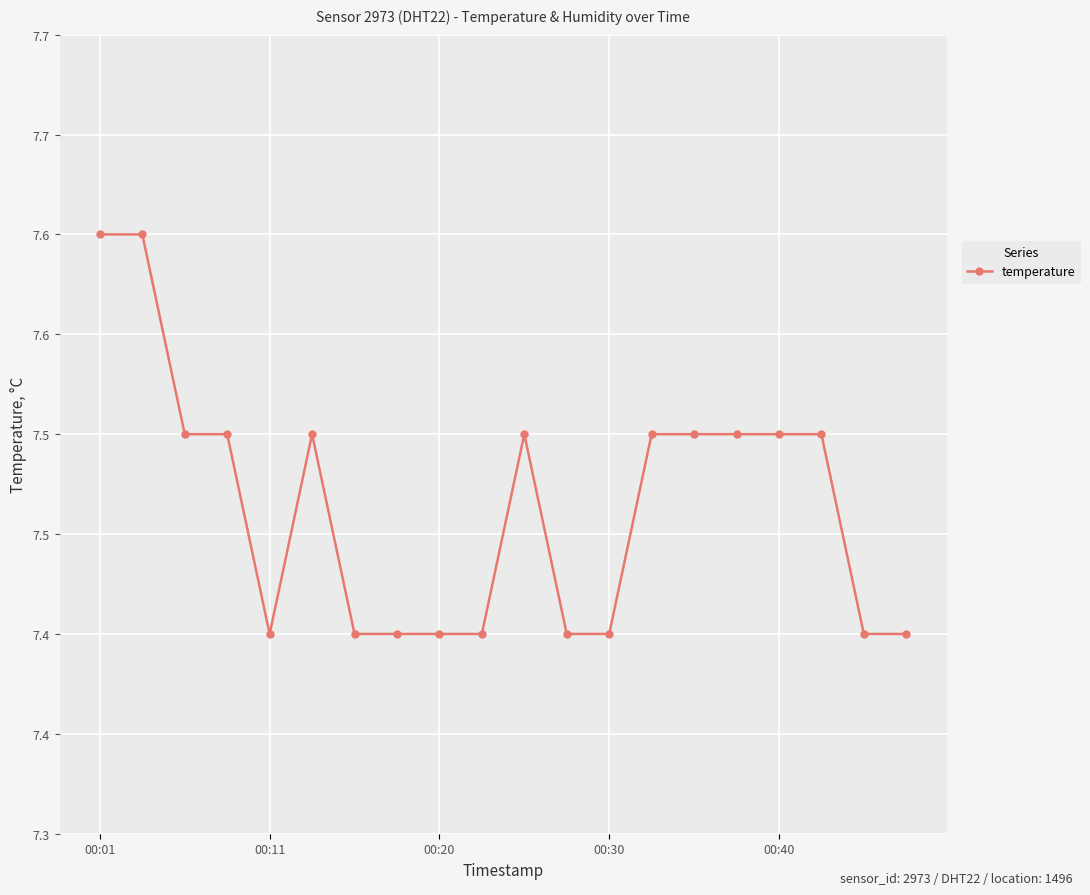

List the labels in order of value, smallest first.

00:40, 6, 7, 8, 9, 11, 12, 18, 19, 00:20, 00:30, 5, 10, 13, 14, 15, 16, 17, 00:01, 00:11